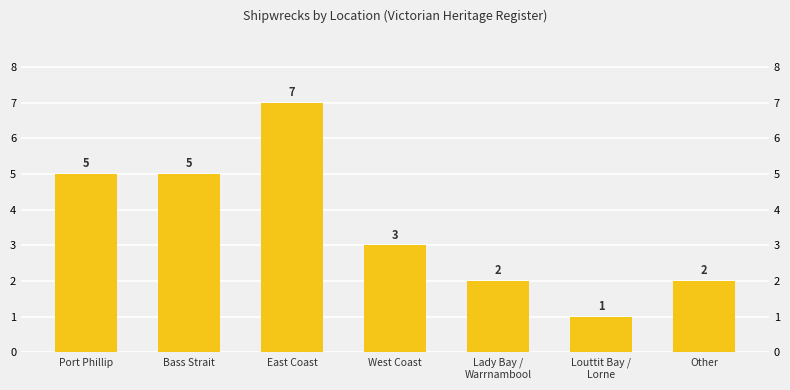

What is the label of the 3rd bar from the left?

East Coast